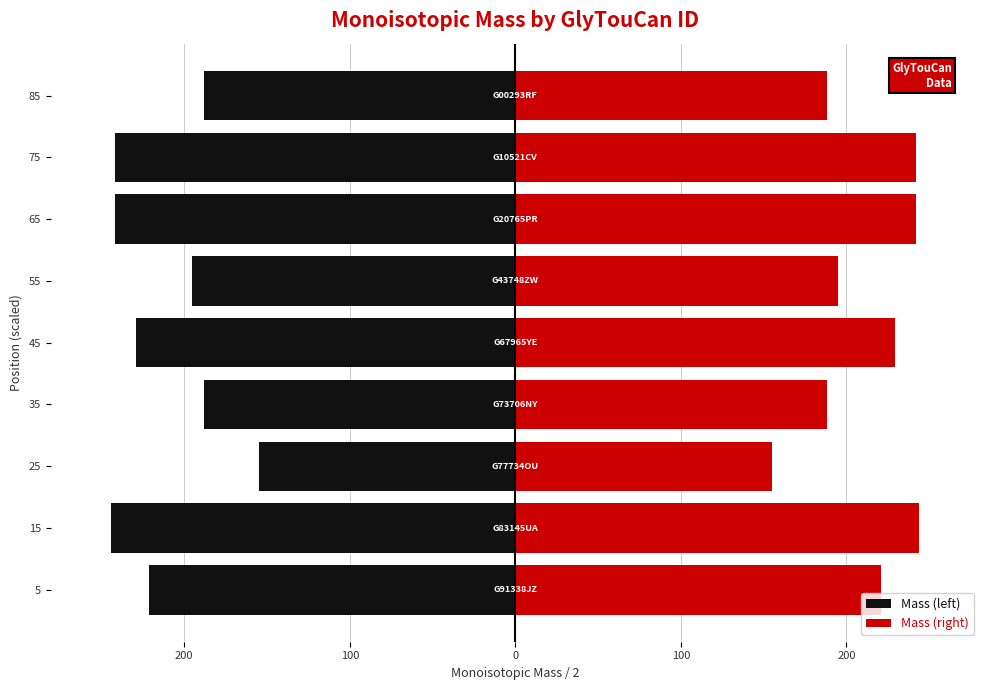

Are the bars grouped side by side (vs. stacked)?

Yes